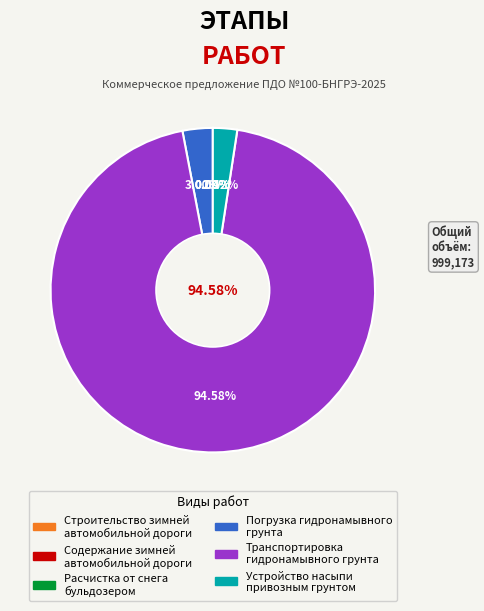

What portion of the pie excludes Строительство зимней
автомобильной дороги?

100.0%